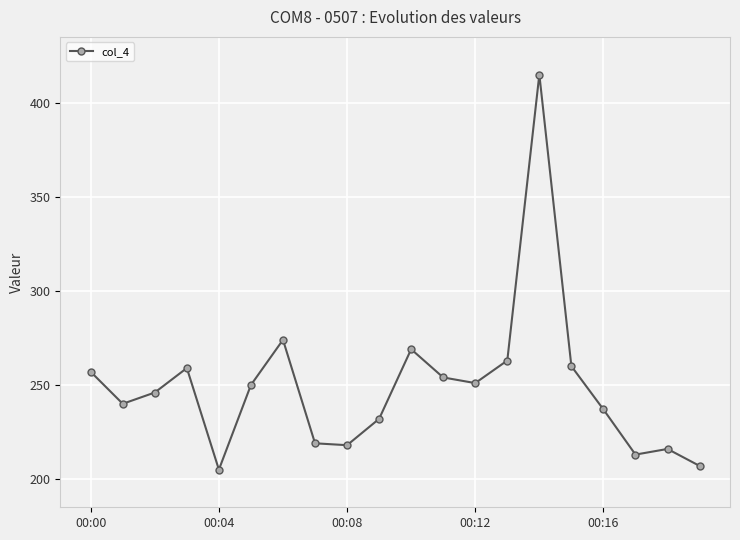

What is the difference between the second highest and second lowest values?

67